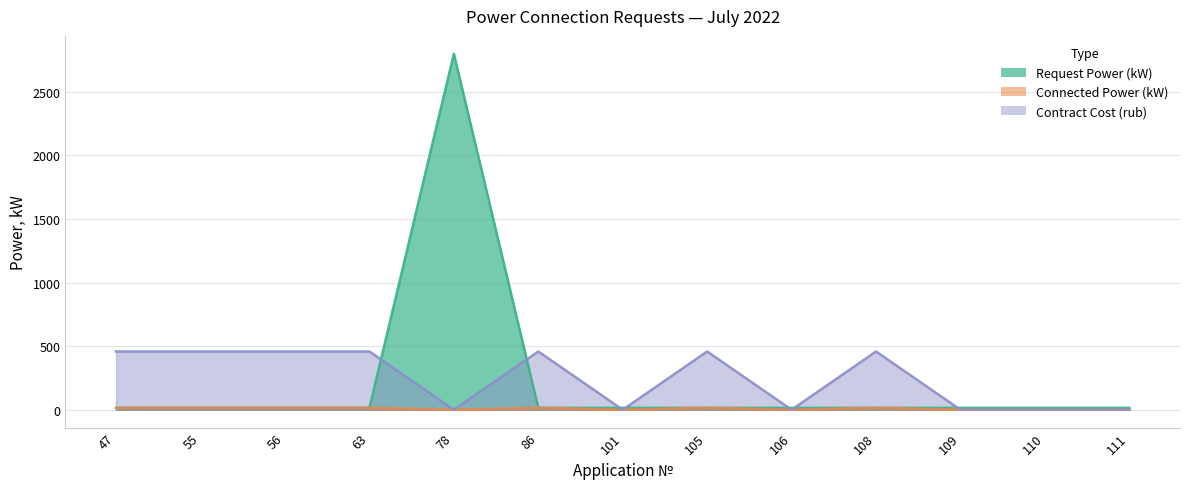

List the labels in order of Connected Power (kW) value, smallest first.

78, 101, 106, 109, 110, 111, 47, 55, 56, 63, 86, 105, 108